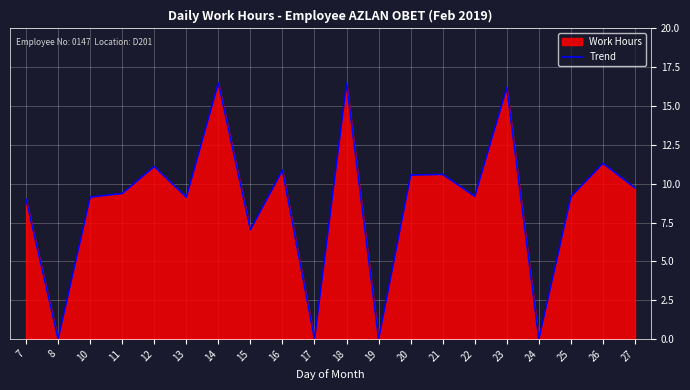

Reading right to left, what are all the values shown in this chart?

9.7	11.3	9.2	0.0	16.2	9.2	10.6	10.6	0.0	16.5	0.0	10.9	7.0	16.5	9.1	11.1	9.4	9.1	0.0	9.0